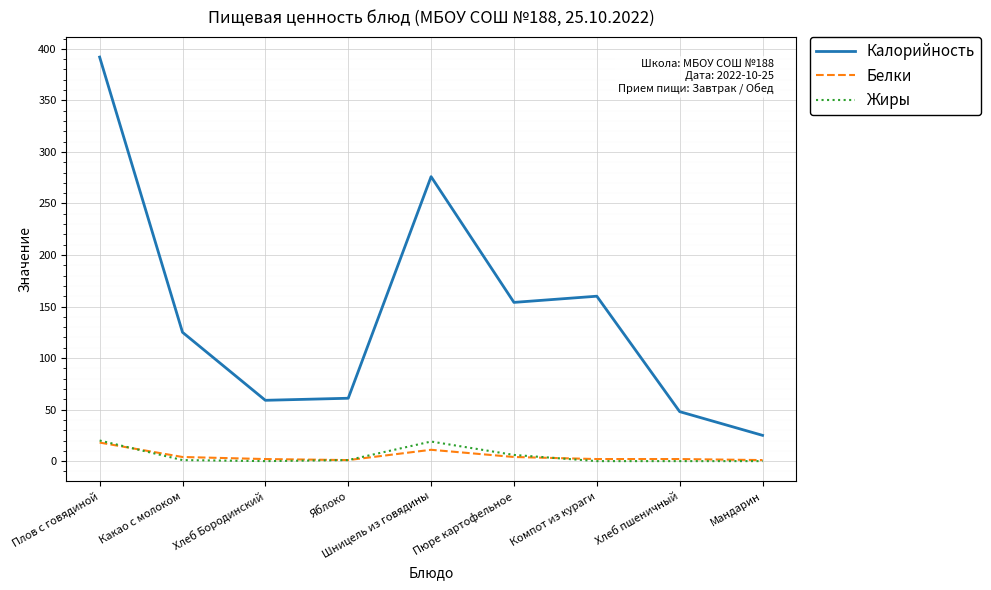

What is the average value of the Калорийность series?

144